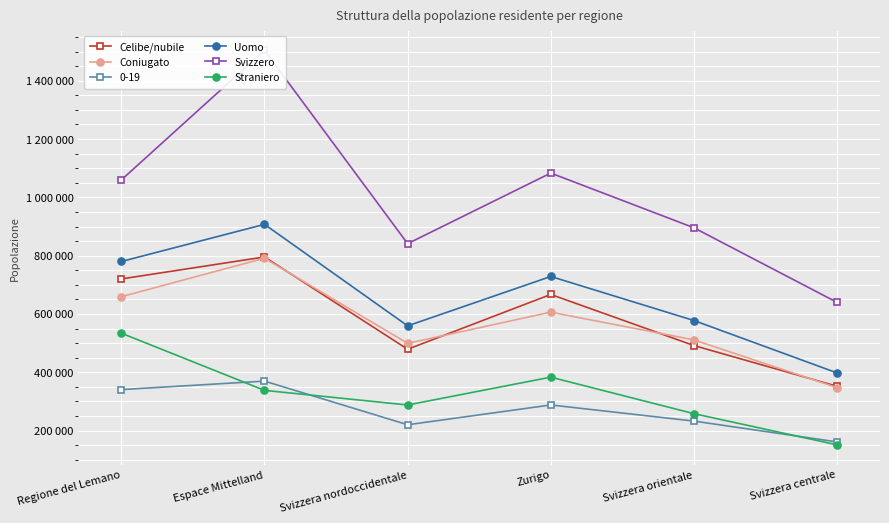

The value of Straniero at Svizzera centrale is 206684. True or false?

False